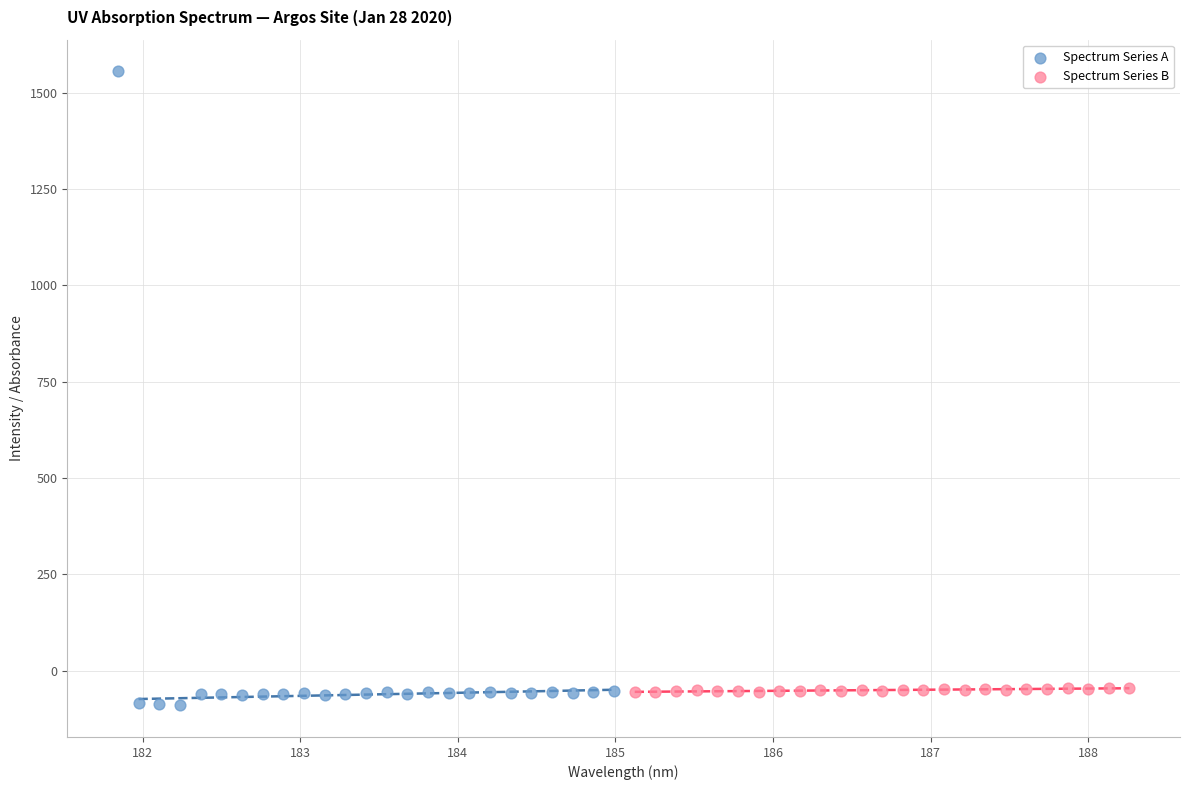

Which series has the widest spread of Y values?

Spectrum Series A